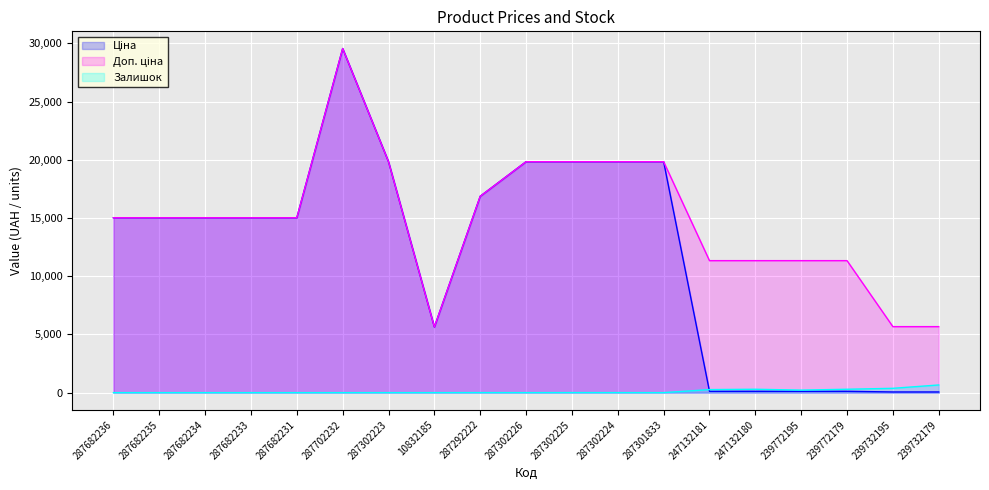

Between 239732195 and 239732179, which series saw the biggest shift?

Залишок